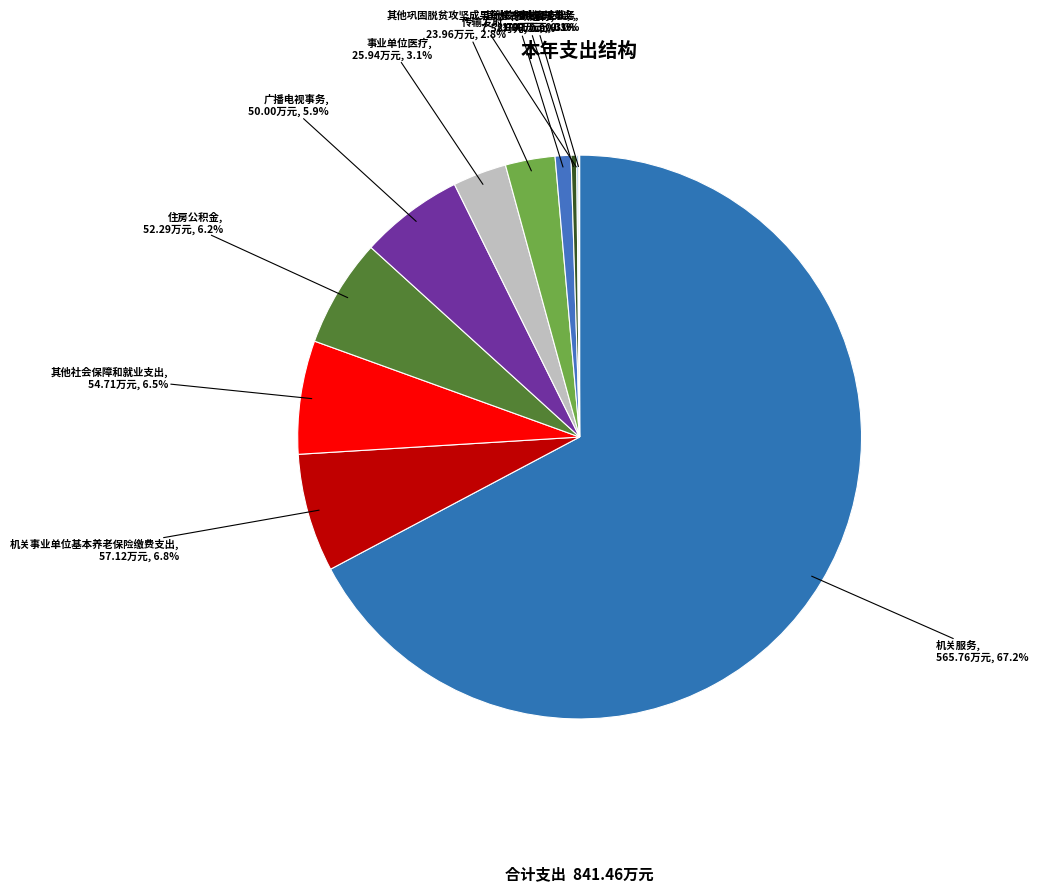

Approximately how many times larger is the value at 其他社会保障和就业支出 compared to 行政运行?

7.2